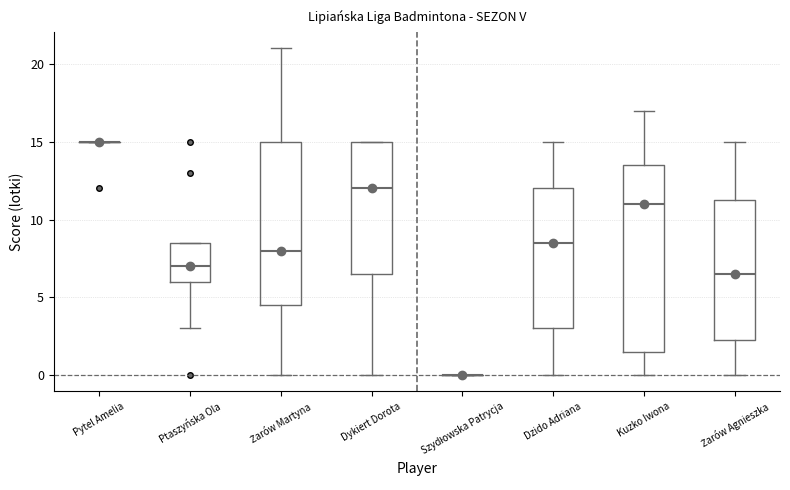

Reading left to right, transcribe this box plot: for each box, give where its median line is, the range the box spans, and where its two whiskers end, as read against the y-axis. The values are not printed on the chart, so give them approximately, as read against the axis.

Pytel Amelia: box collapsed to a line at 15.0, whiskers 15.0 to 15.0
Ptaszyńska Ola: median 7.0, box 6.0 to 8.5, whiskers 3.0 to 8.5
Żarów Martyna: median 8.0, box 4.5 to 15.0, whiskers 0.0 to 21.0
Dykiert Dorota: median 12.0, box 6.5 to 15.0, whiskers 0.0 to 15.0
Szydłowska Patrycja: box collapsed to a line at 0.0, whiskers 0.0 to 0.0
Dzido Adriana: median 8.5, box 3.0 to 12.0, whiskers 0.0 to 15.0
Kuzko Iwona: median 11.0, box 1.5 to 13.5, whiskers 0.0 to 17.0
Żarów Agnieszka: median 6.5, box 2.5 to 11.5, whiskers 0.0 to 15.0